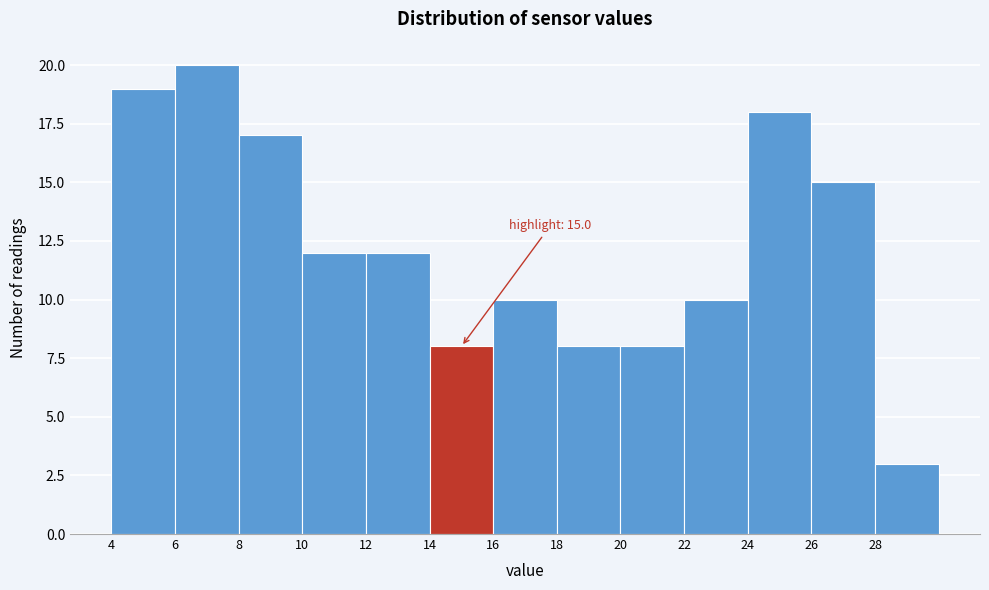

Over which range of the x-axis is the bar tallest?

6 to 8